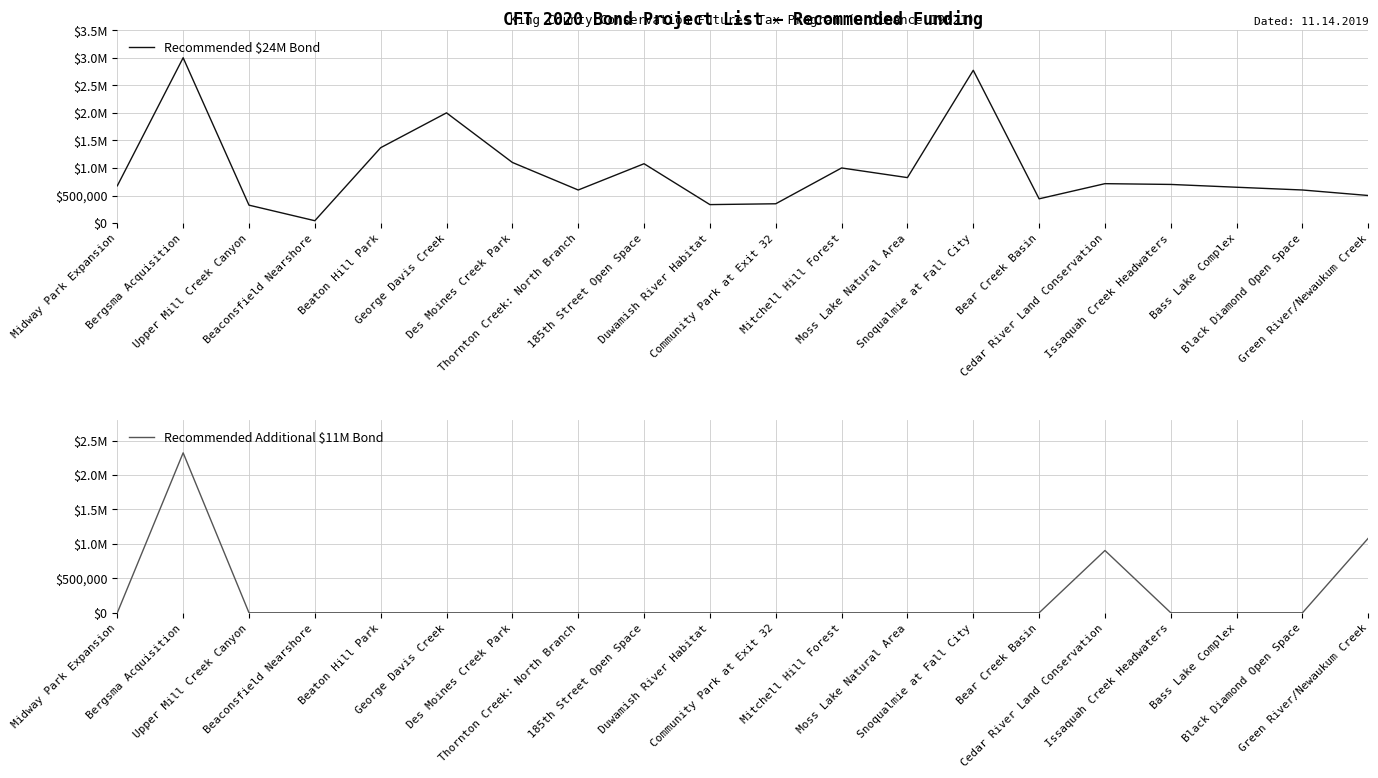

Between Community Park at Exit 32 and Bass Lake Complex, which series saw the biggest shift?

Recommended $24M Bond